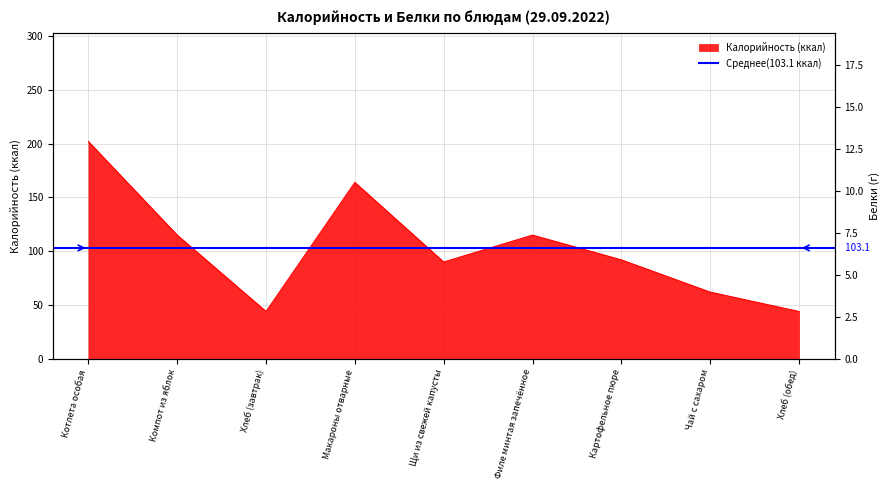

The Белки series shows 0.2 at Компот из яблок. True or false?

True